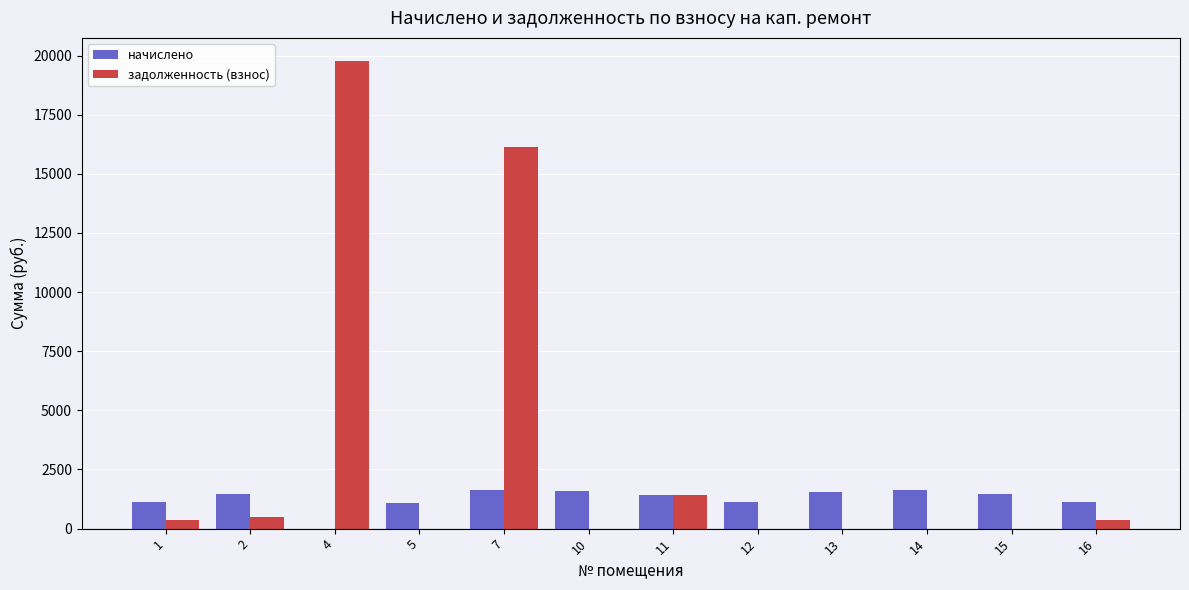

Does the chart contain stacked bars?

No